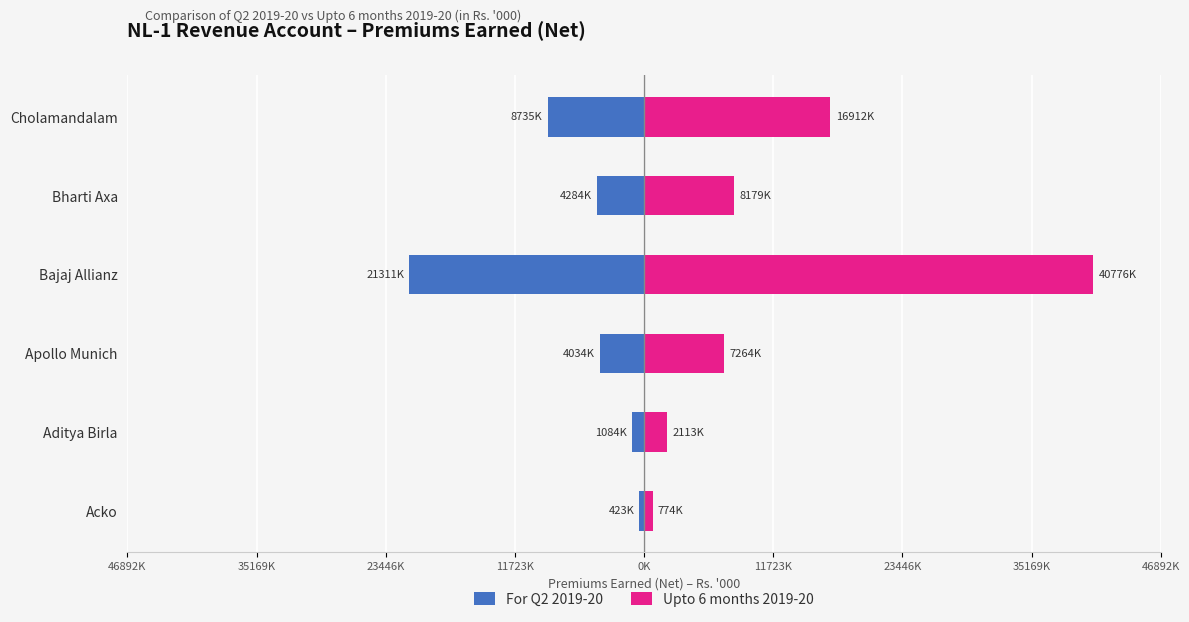

What is the minimum value shown in the chart?

-21311891